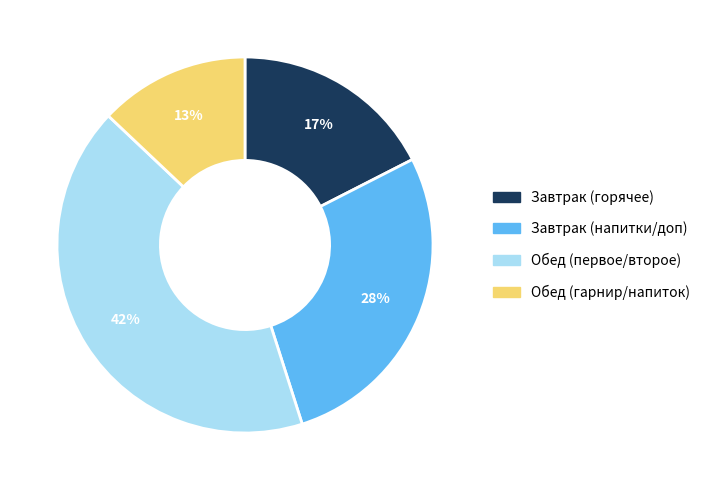

Is there a majority slice in this chart?

No